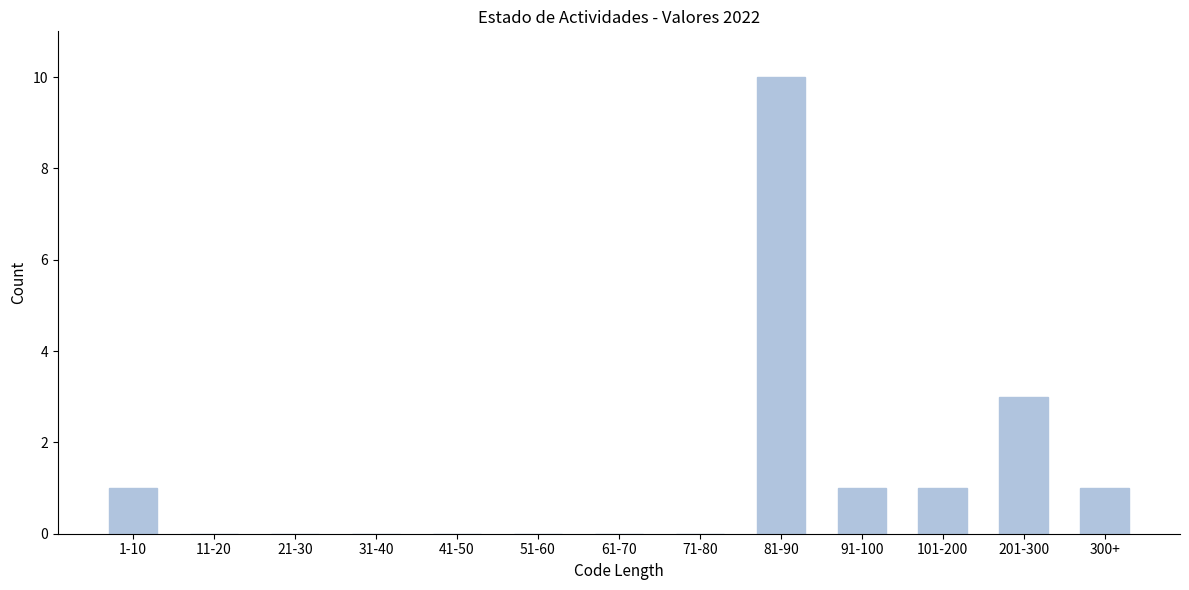

Reading left to right, what are all the values shown in this chart?

1-10=1	11-20=0	21-30=0	31-40=0	41-50=0	51-60=0	61-70=0	71-80=0	81-90=10	91-100=1	101-200=1	201-300=3	300+=1